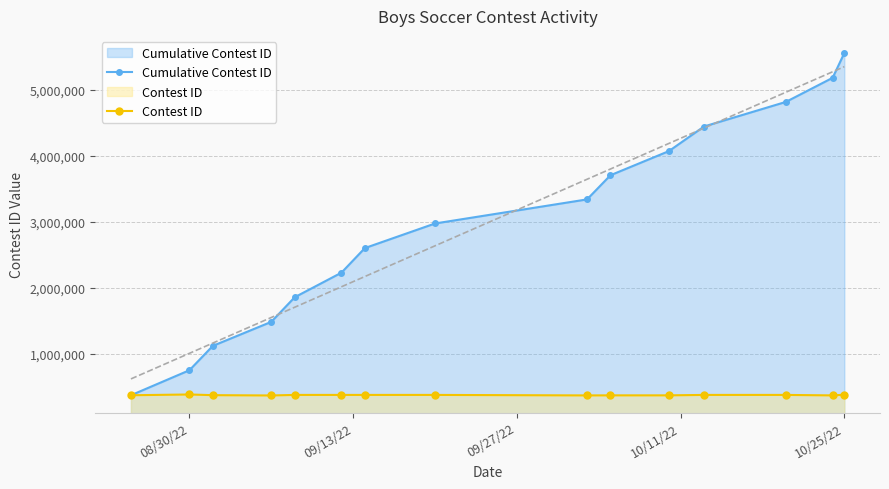

True or false: Cumulative Contest ID has more than 0 points higher than both neighbors.

False